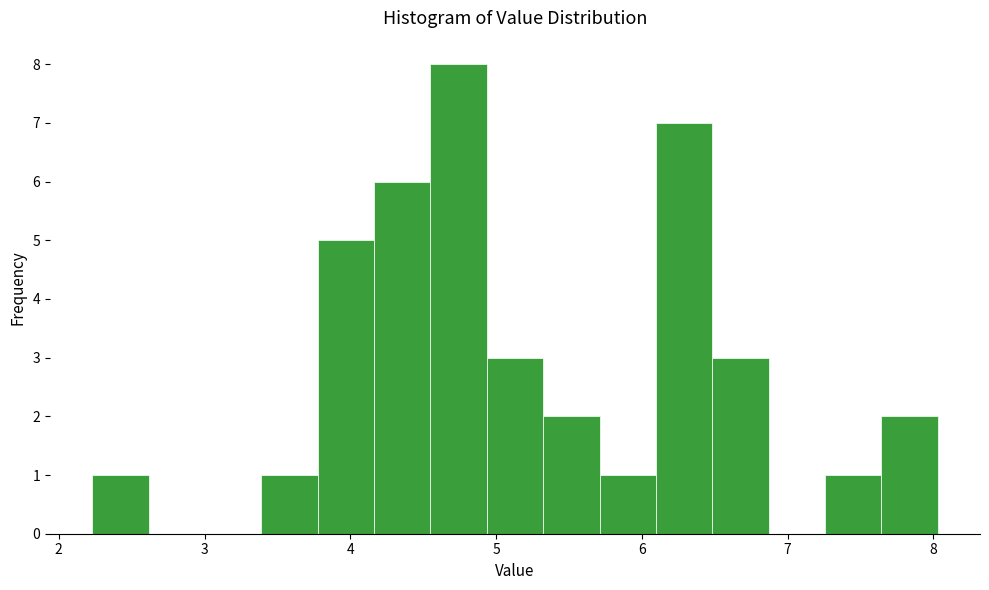

Around what value on the x-axis is the tallest bar? Give the approximate position of its centre, as read against the axis.

4.7